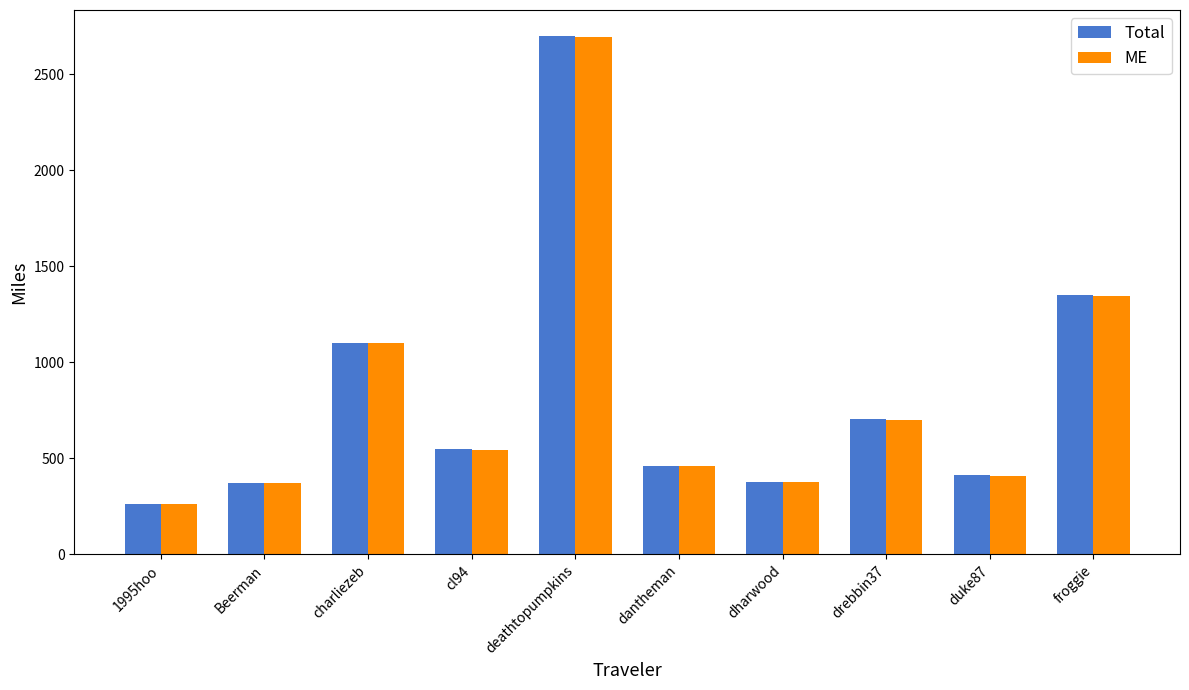

At which label does ME first exceed 544?

charliezeb